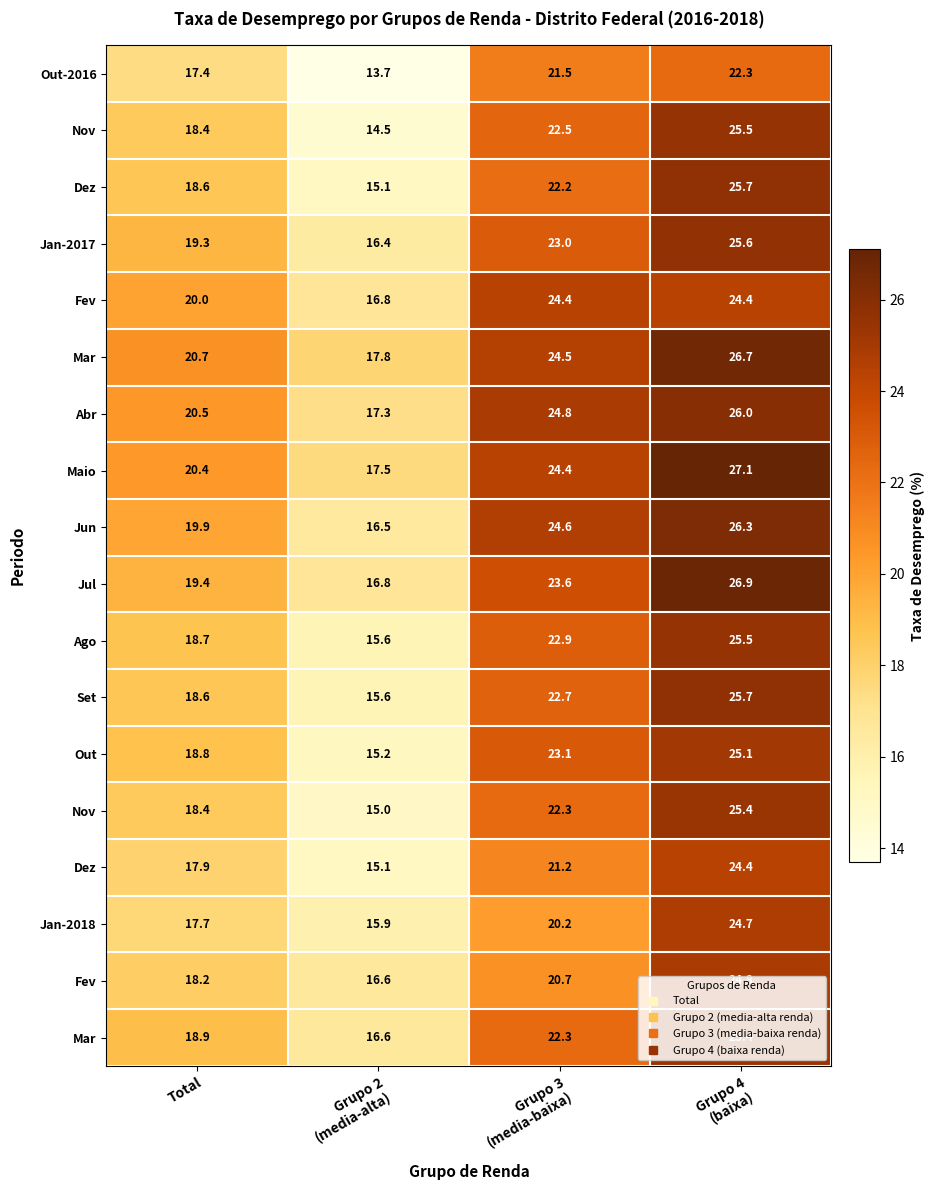

Between Grupo 2
(media-alta) and Grupo 4
(baixa), which is larger?

Grupo 4
(baixa)